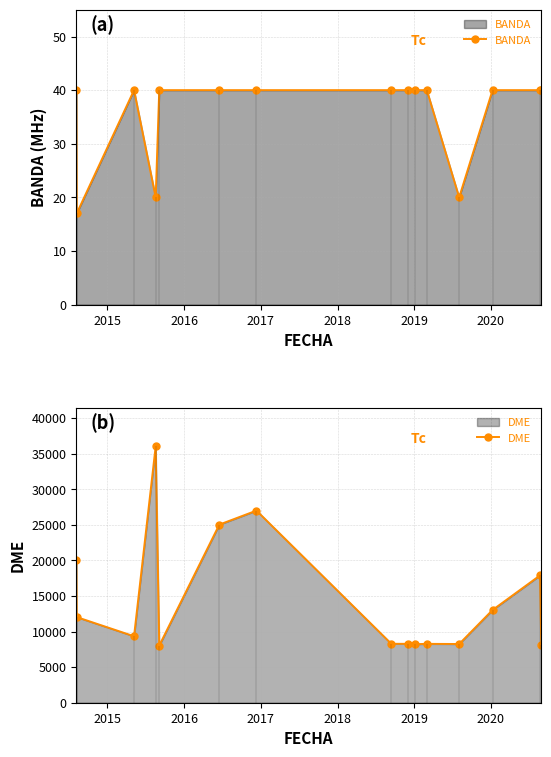

What are all the series names shown in the legend?

BANDA, DME